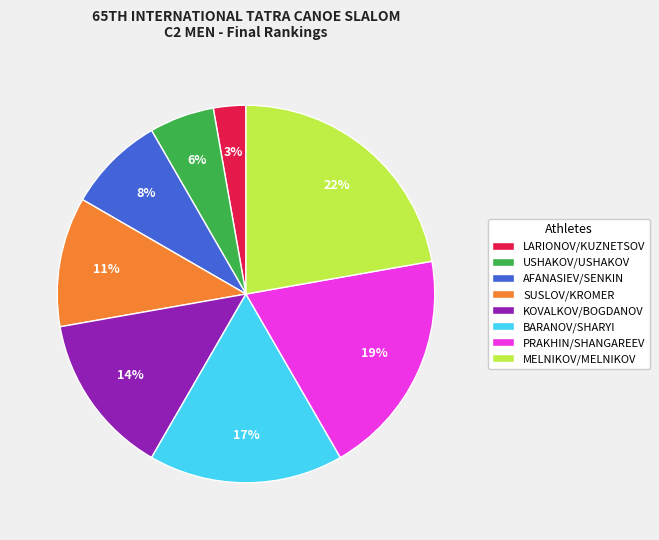

To the nearest percent, what portion does LARIONOV/KUZNETSOV represent?

3%